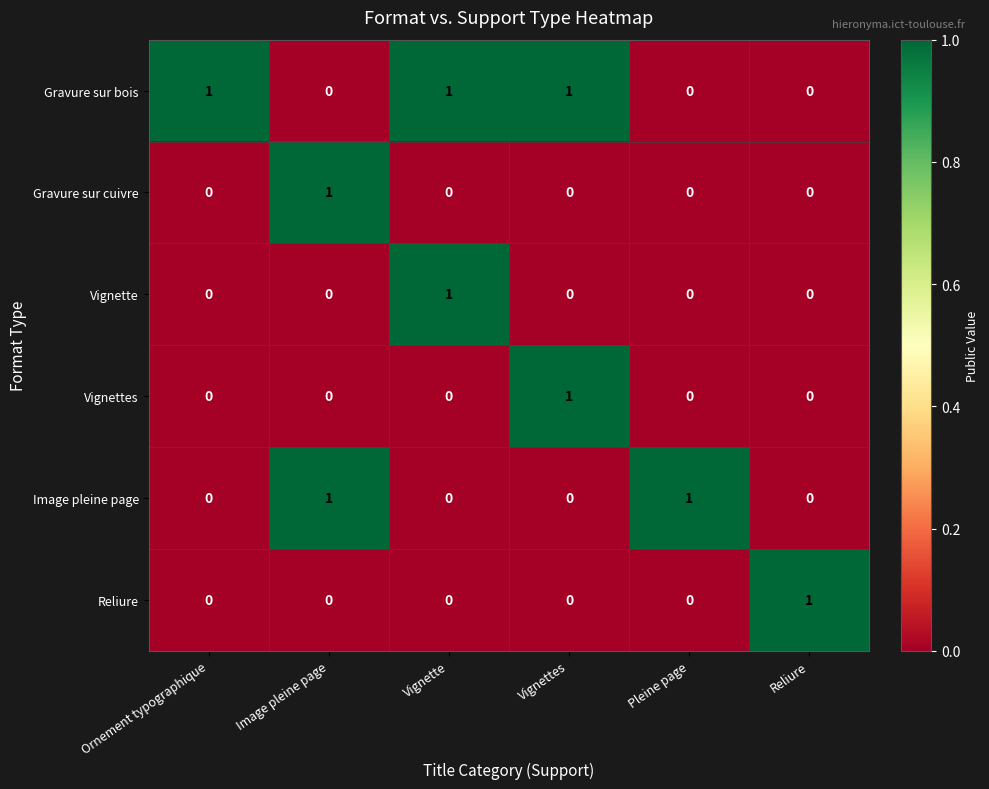

How many positive values does the Reliure series have?

1